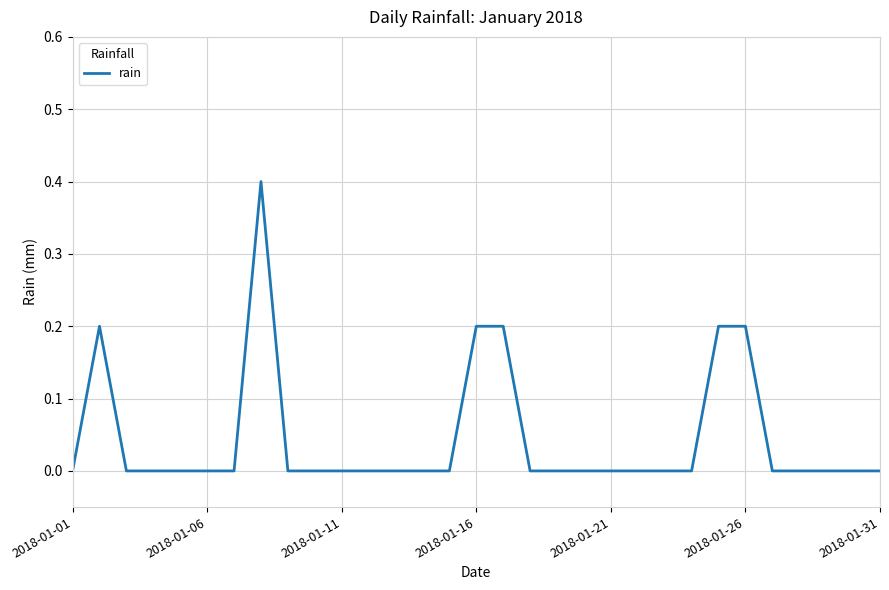

What is the difference between the maximum and minimum values?

0.4